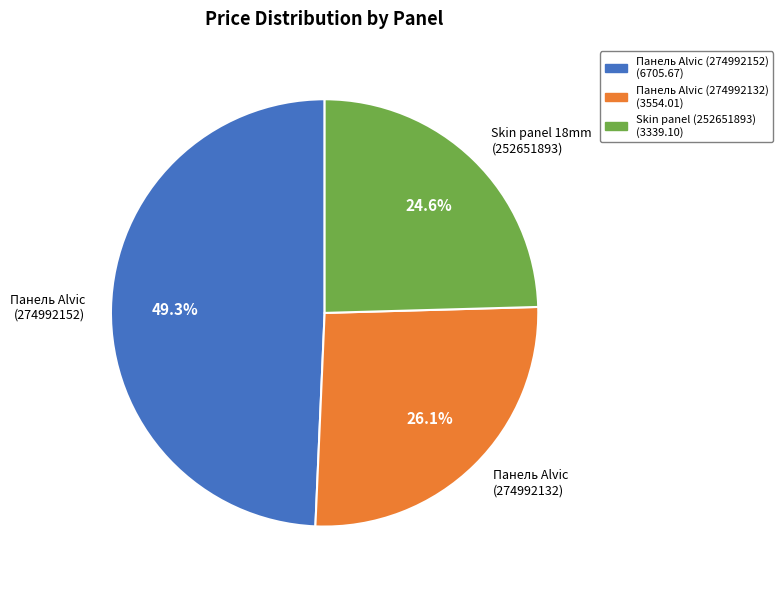

Which has a higher value, Skin panel 18mm (252651893) or Панель Alvic (274992152)?

Панель Alvic (274992152)